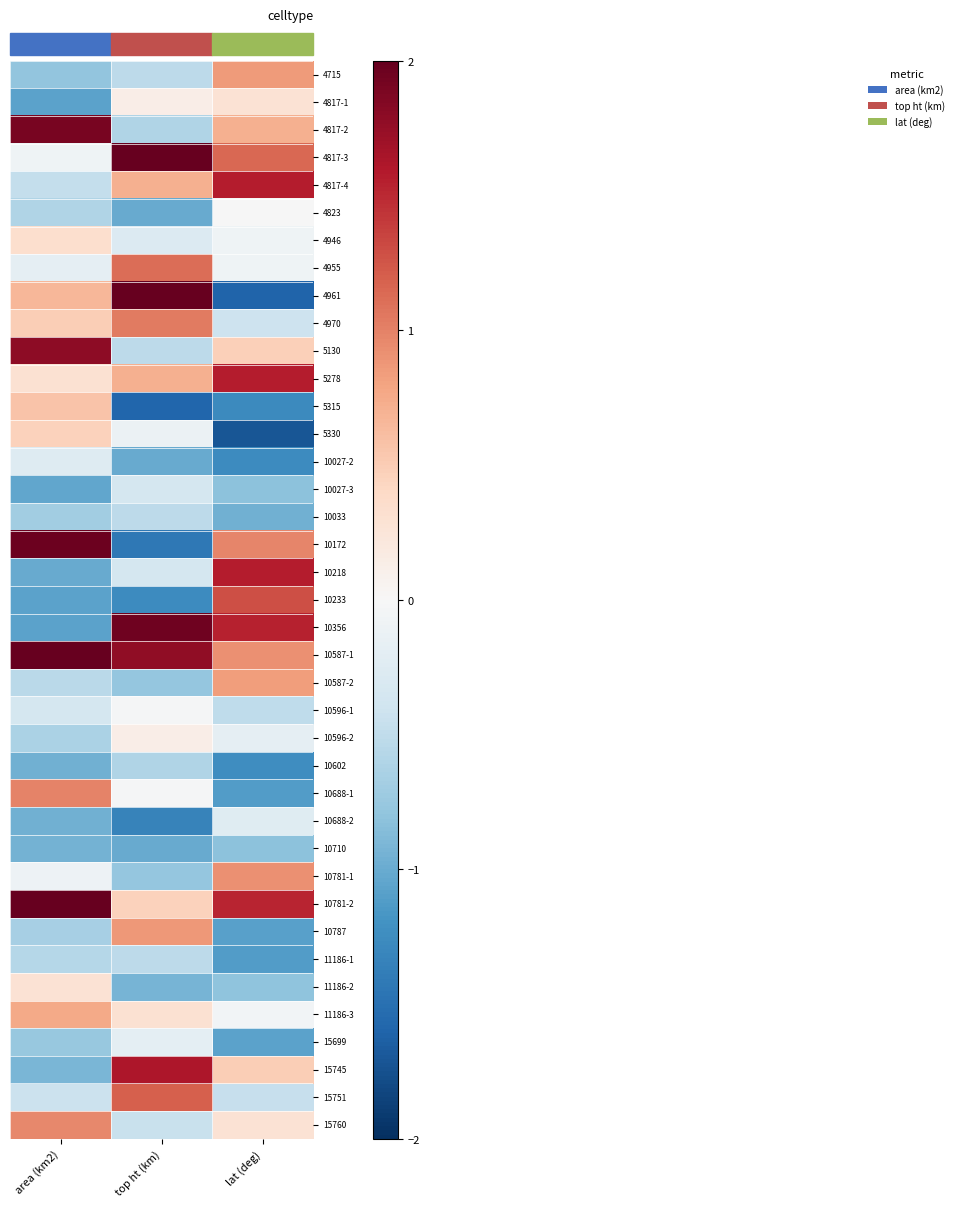

Between lat (deg) and area (km2), which is larger?

lat (deg)